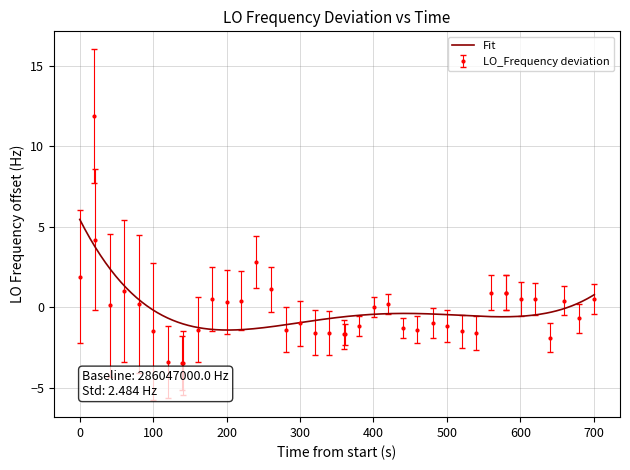

What is the value of the LO_Frequency deviation point at the 10th from the left?

-3.5